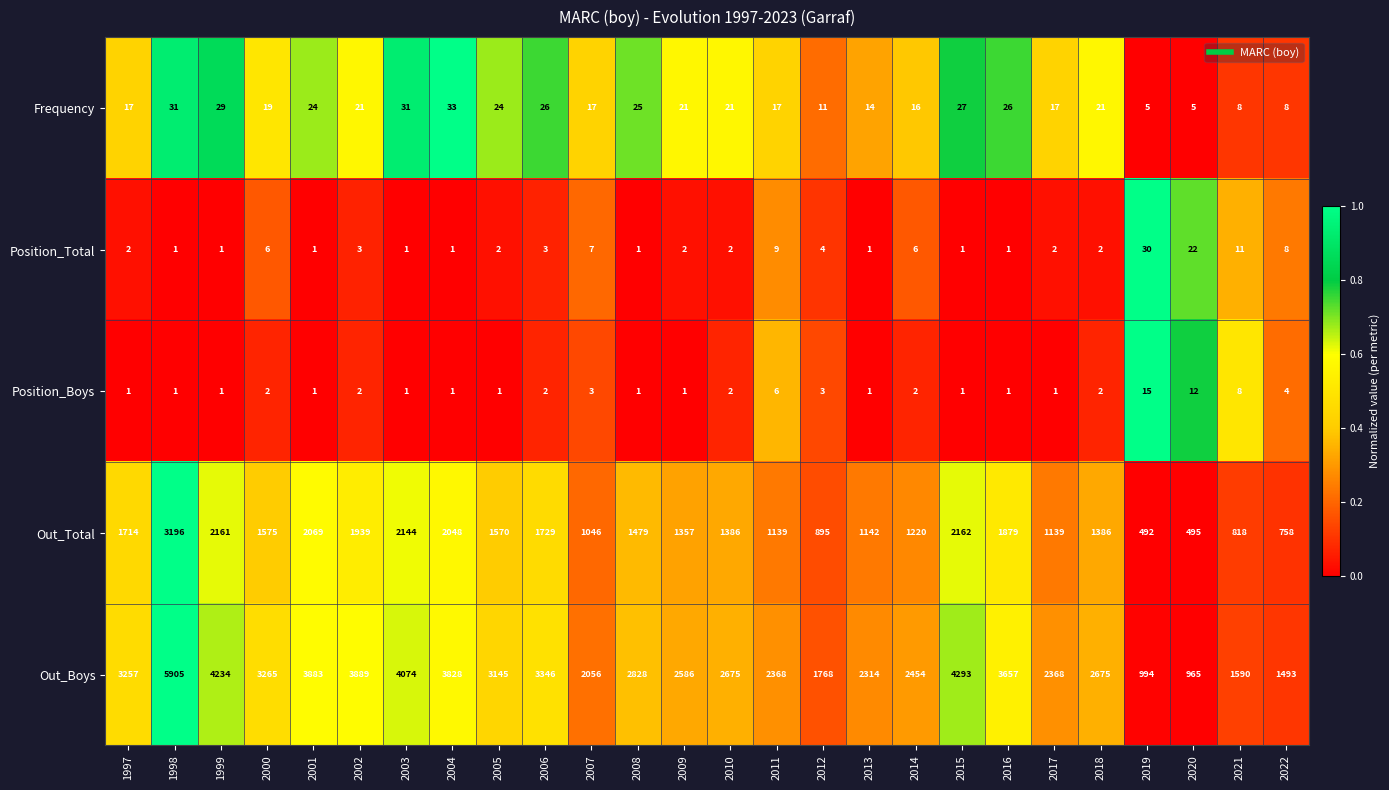

Which series has the widest spread of values?

Out_Boys